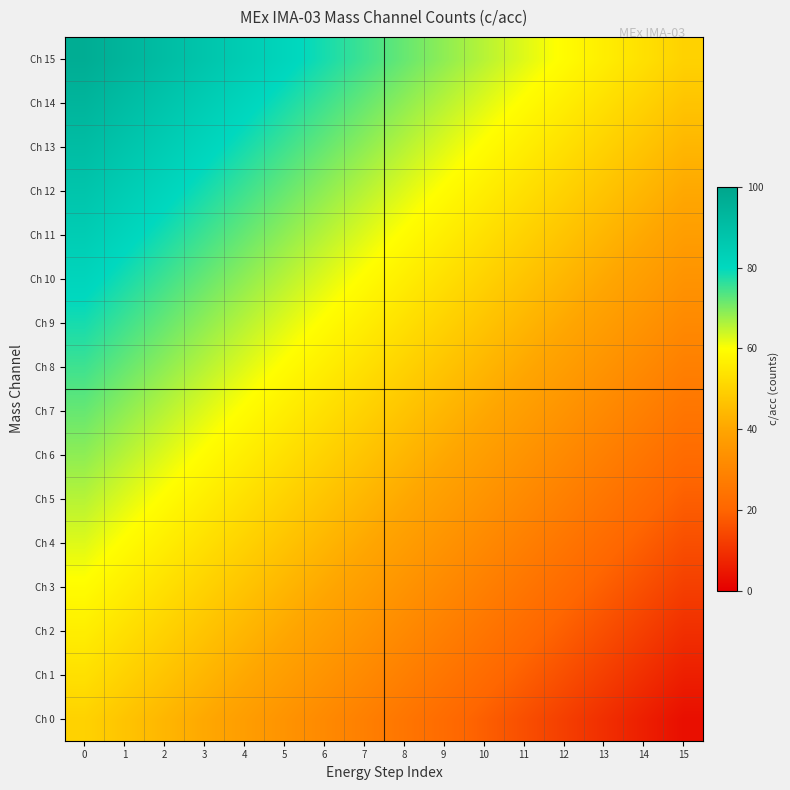

What is the difference between the highest and lowest values at 4?

46.9